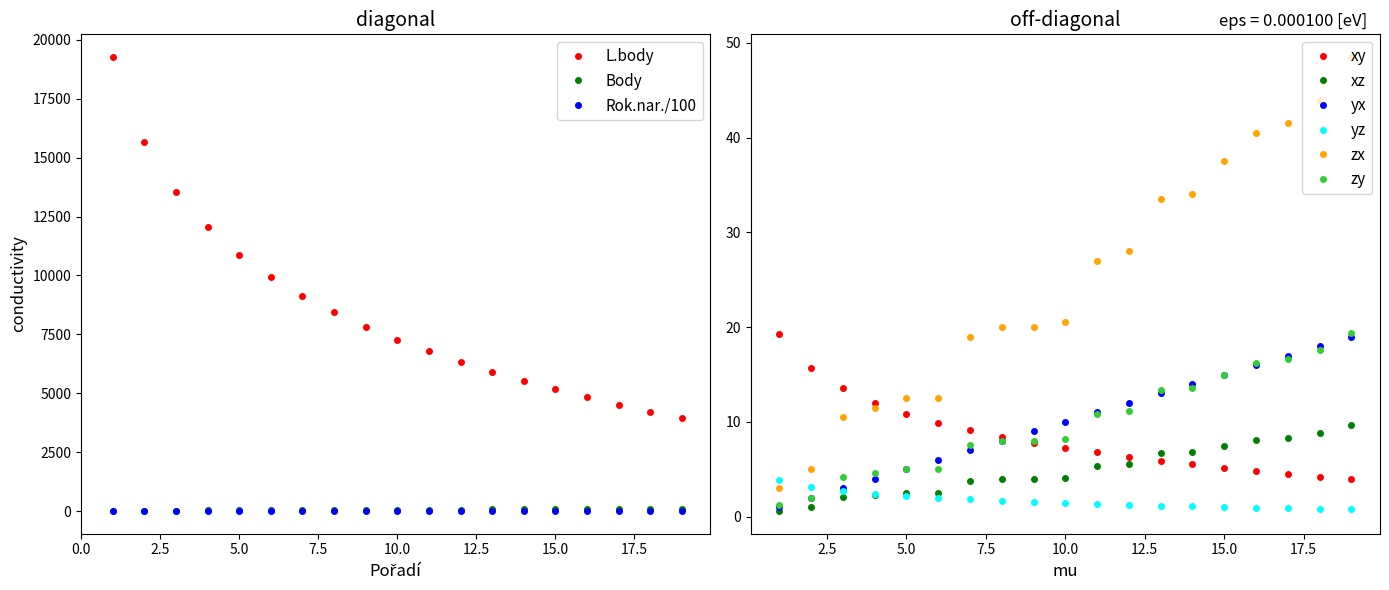

At how many categories does at least one series exceed 70?

5